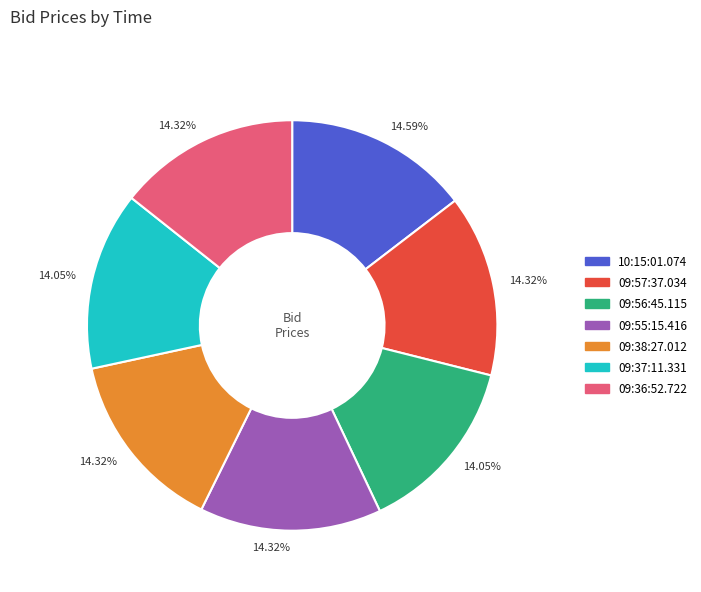

Is there a majority slice in this chart?

No